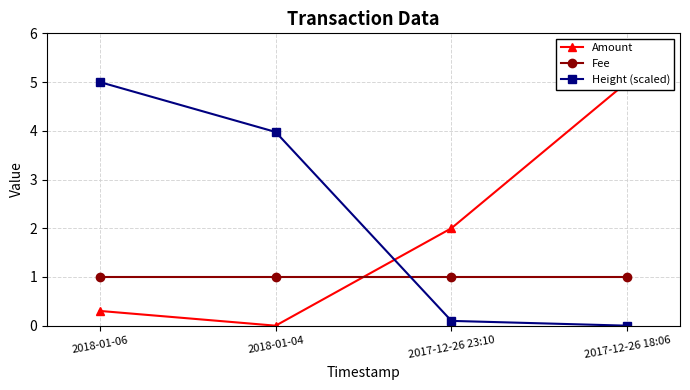

True or false: Height (scaled) has a value of -2.5 at 2017-12-26 18:06.

False